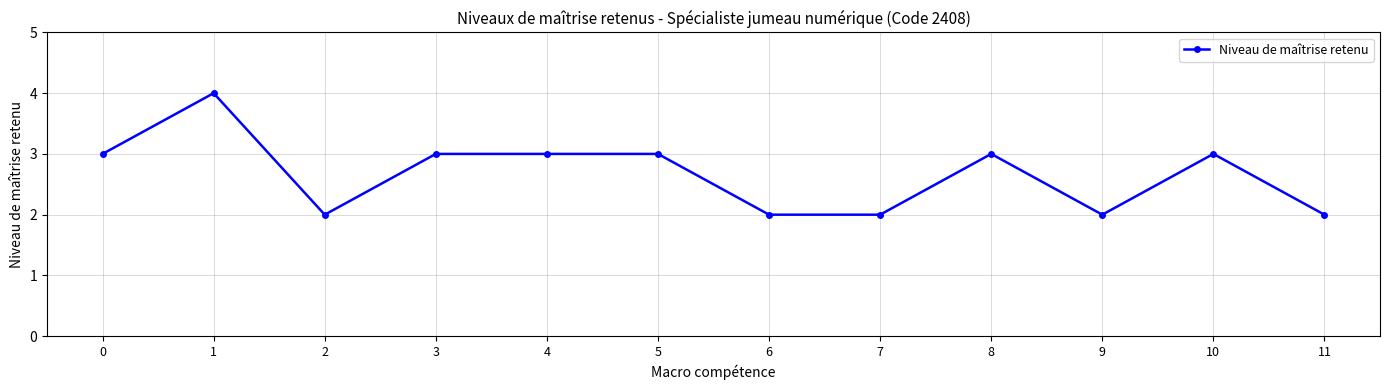

Is it true that the value at 10 is 3?

True